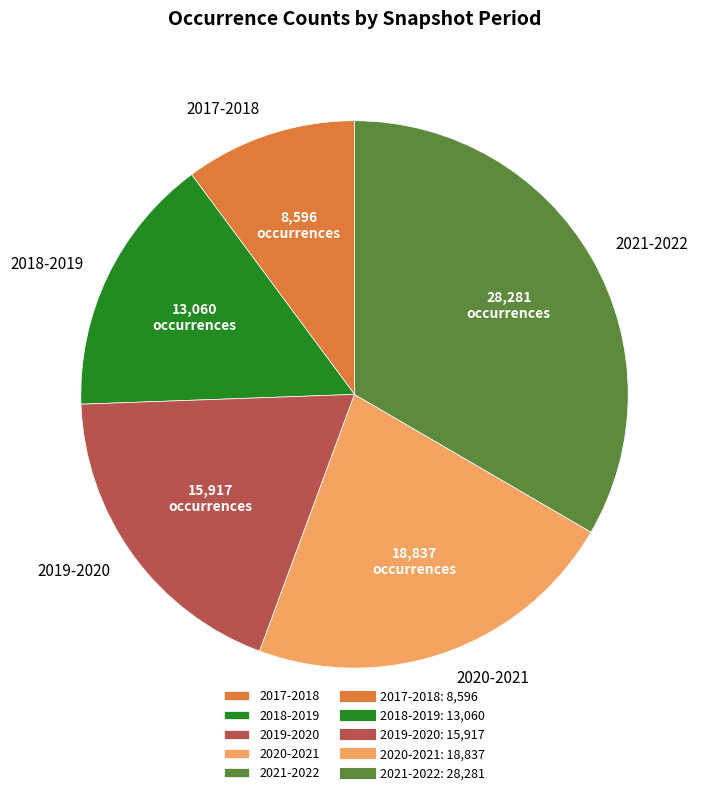

Rank the categories by value from lowest to highest.

2017-2018, 2018-2019, 2019-2020, 2020-2021, 2021-2022